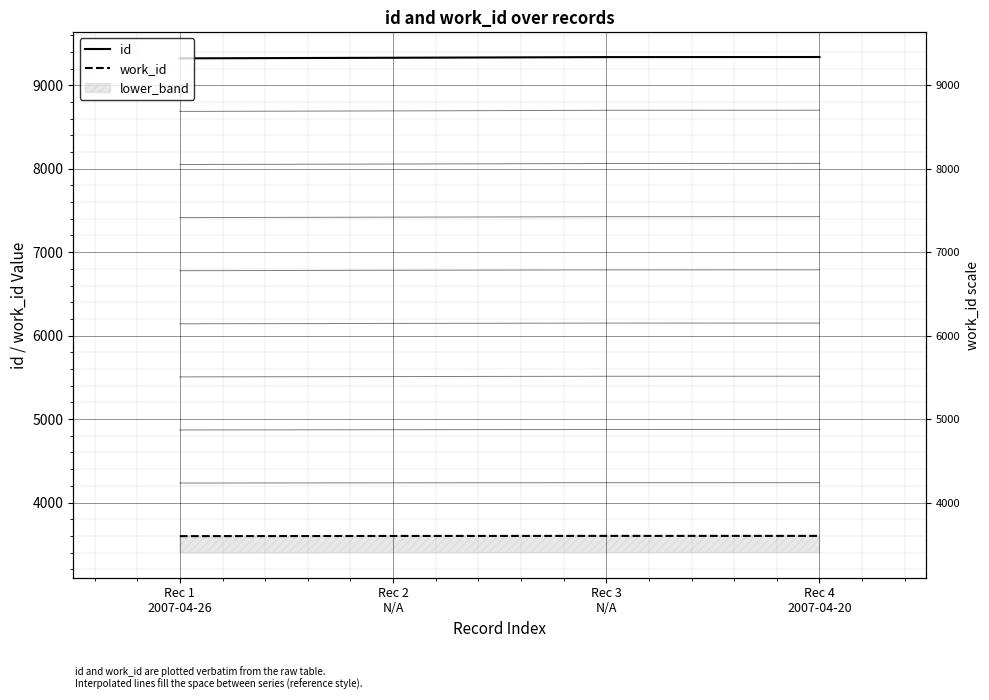

List the labels in order of work_id value, smallest first.

Rec 1 2007-04-26, Rec 2 N/A, Rec 3 N/A, Rec 4 2007-04-20